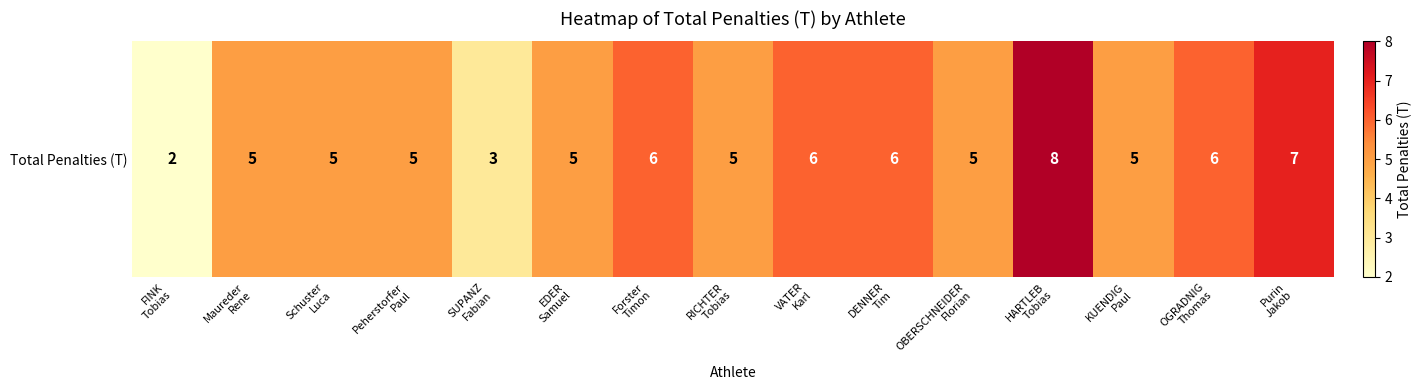

What is the average value?

5